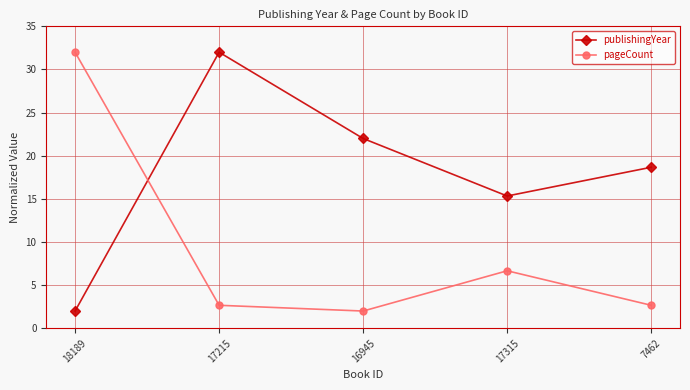

At which category is the sum across all series the highest?

17215